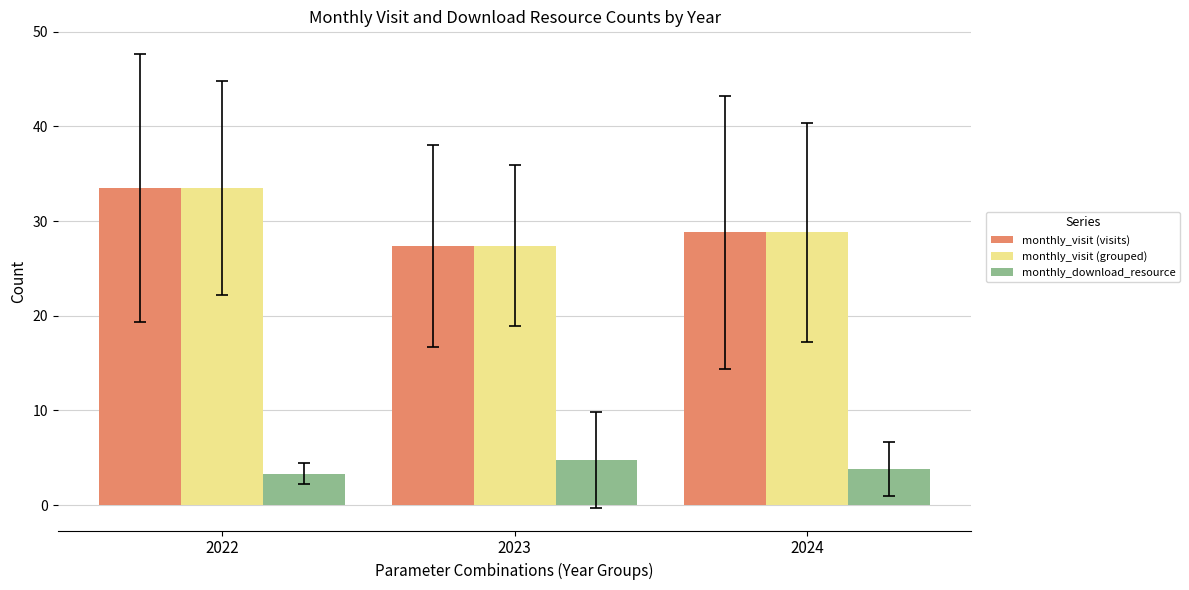

Where does the monthly_visit (grouped) series first go above 28?

2022